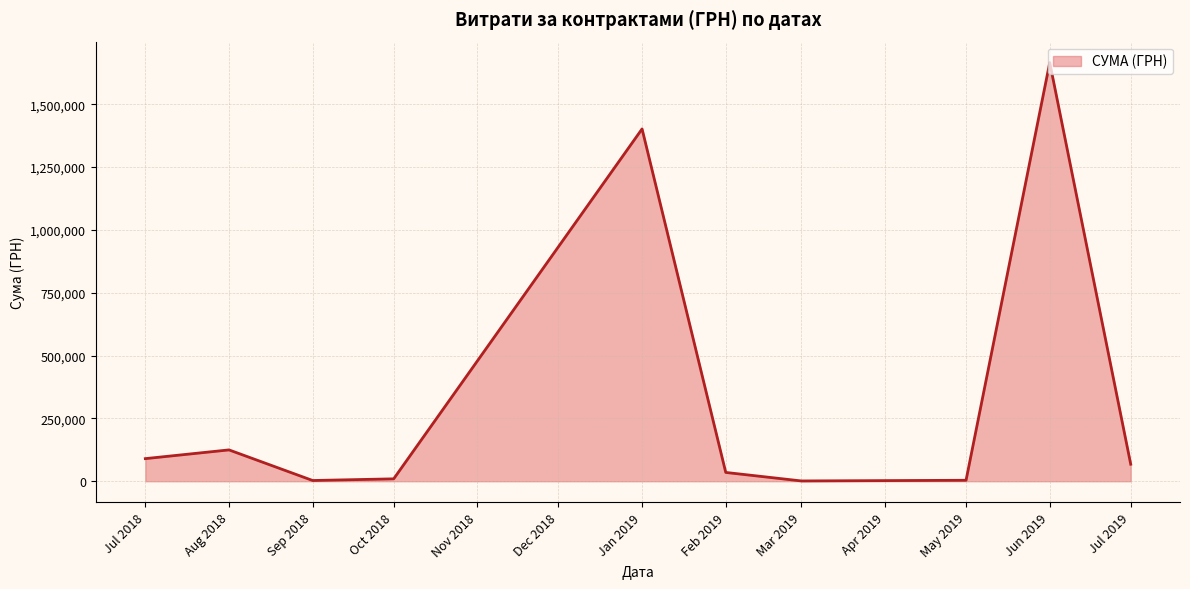

What is the greatest value displayed?

1666187.8